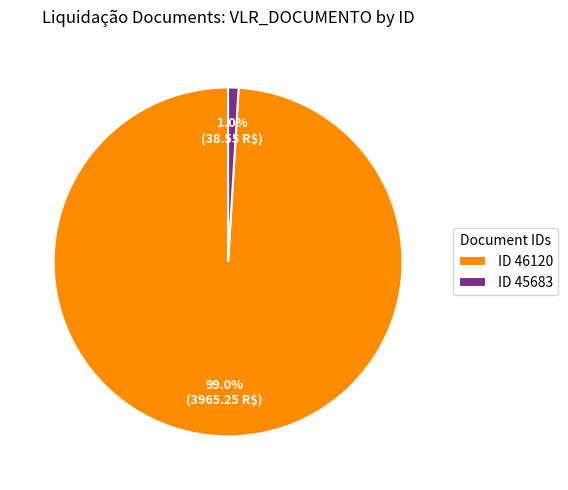

Does ID 46120 account for over 50% of the chart?

Yes